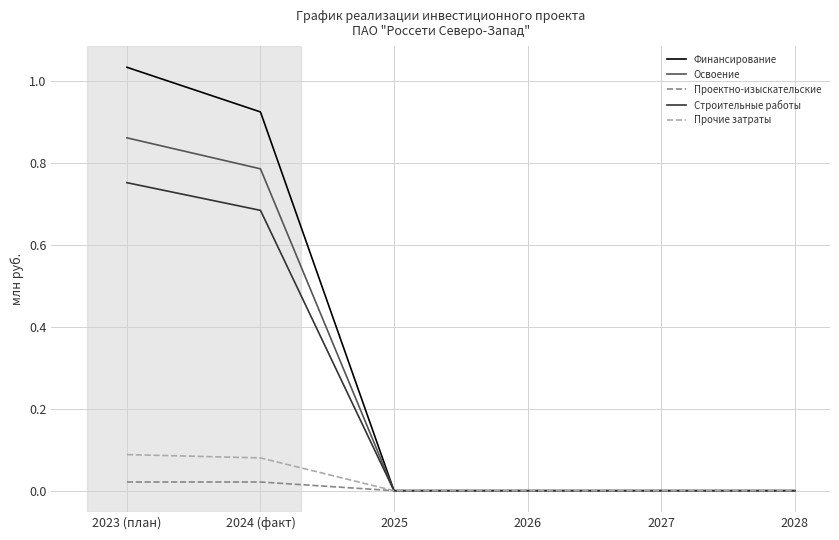

At which category is the sum across all series the highest?

2023 (план)